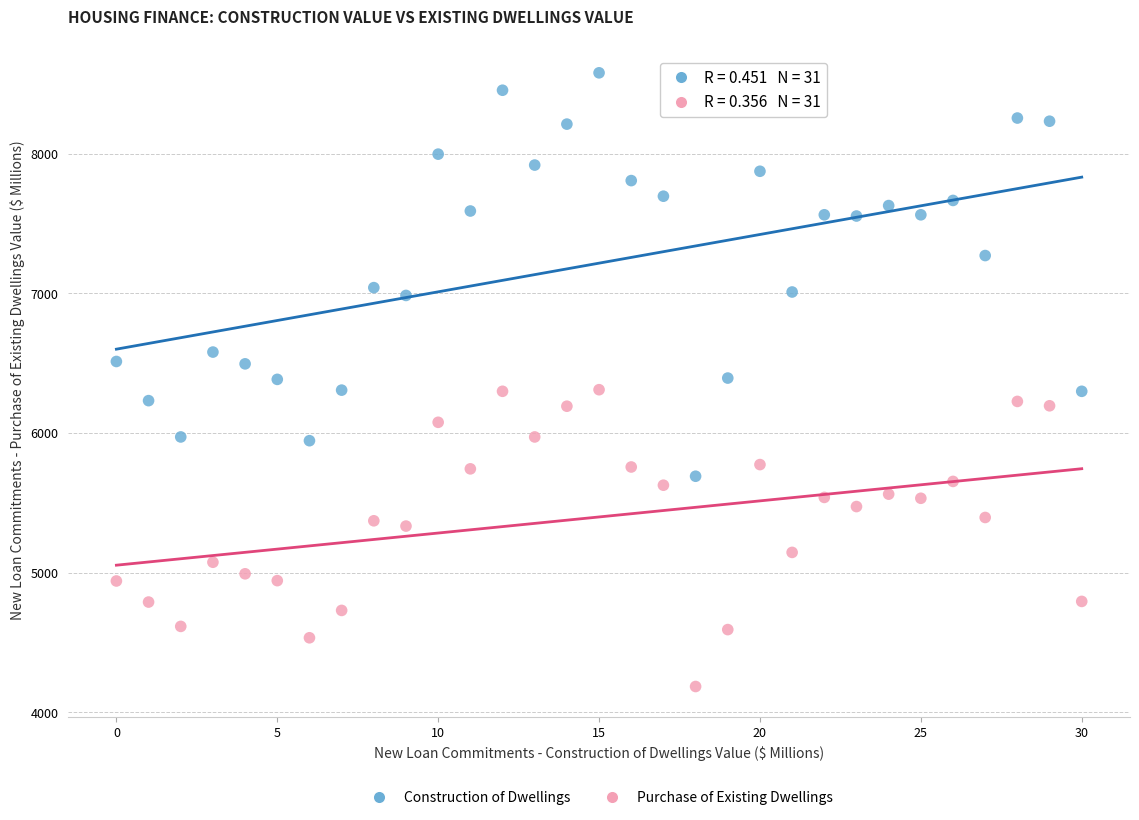

Which series reaches the minimum Y coordinate?

Purchase of Existing Dwellings